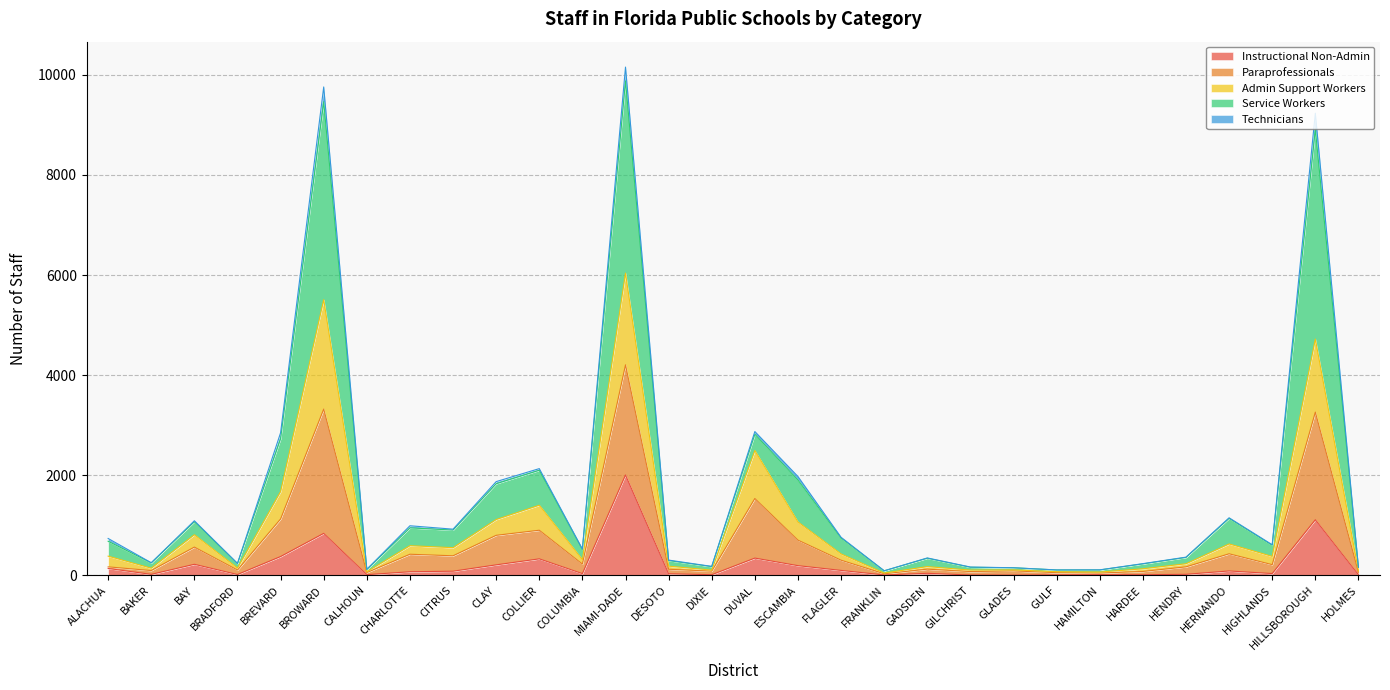

Is the value of Paraprofessionals at MIAMI-DADE greater than the value of Service Workers at DUVAL?

Yes